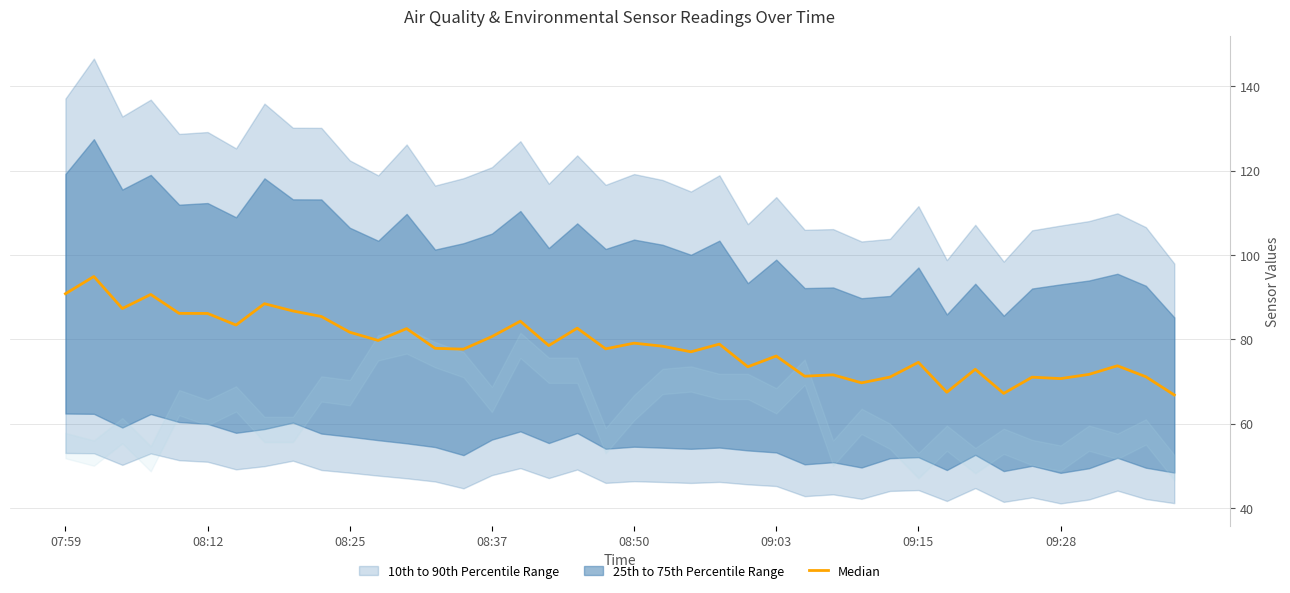

What is the sum of all values?

3136.8